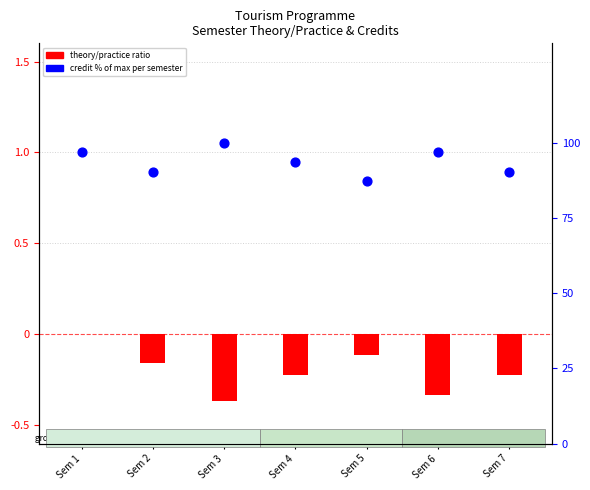

At which category is the sum across all series the highest?

Sem 3